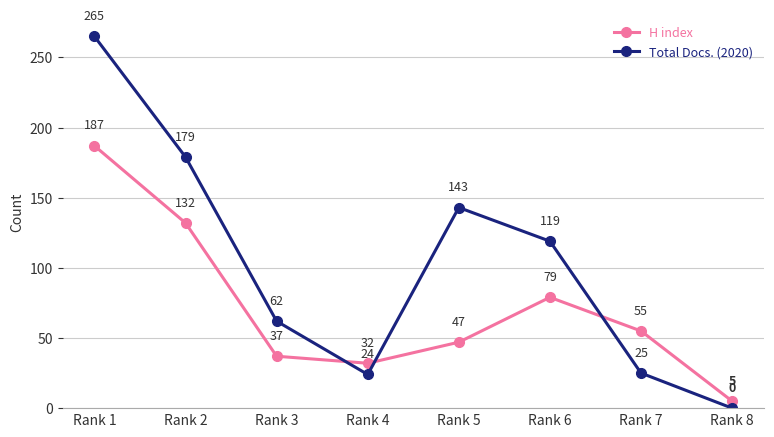

What is the difference between the H index values at Rank 6 and Rank 3?

42